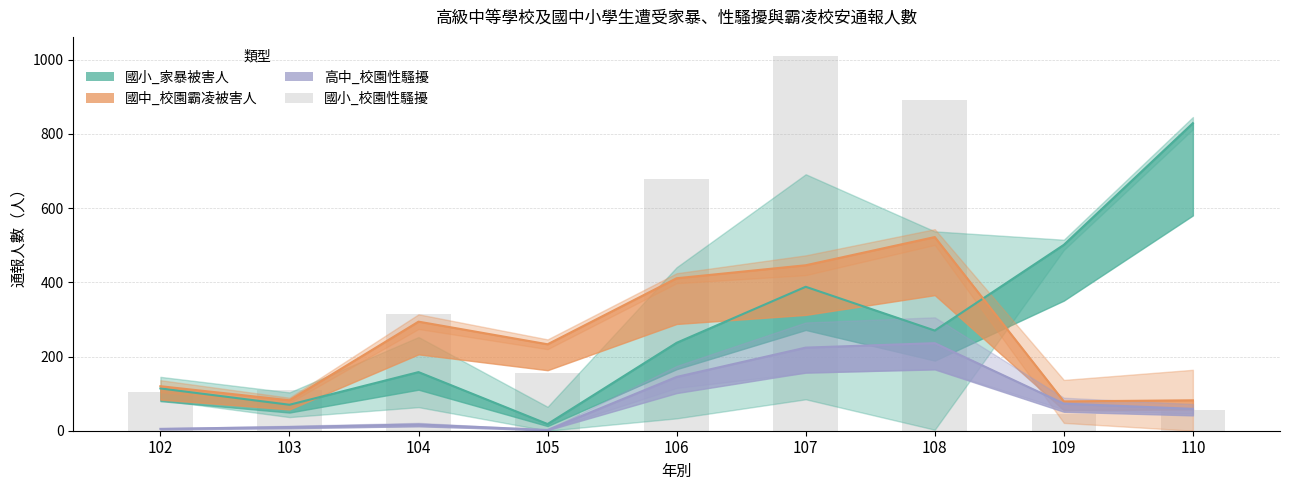

What is the sum of the values at 104 and 106?

994